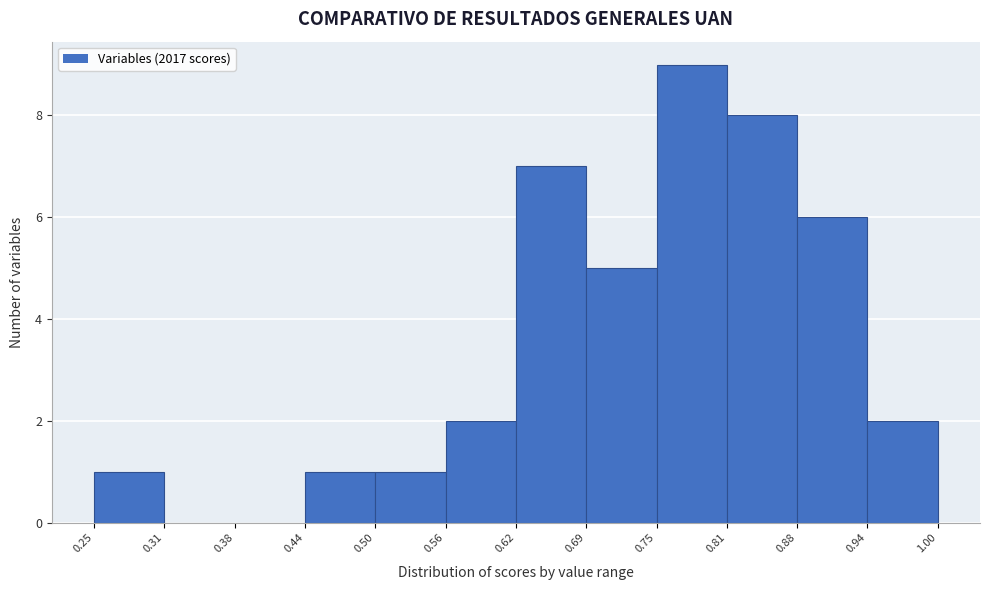

Reading left to right, list every bar in this chart as the range it spans on the x-axis followed by its height. The values are not printed on the chart, so give them approximately, as read against the axis.

0.25 to 0.31: 1
0.31 to 0.38: 0
0.38 to 0.44: 0
0.44 to 0.50: 1
0.50 to 0.56: 1
0.56 to 0.62: 2
0.62 to 0.69: 7
0.69 to 0.75: 5
0.75 to 0.81: 9
0.81 to 0.88: 8
0.88 to 0.94: 6
0.94 to 1.00: 2